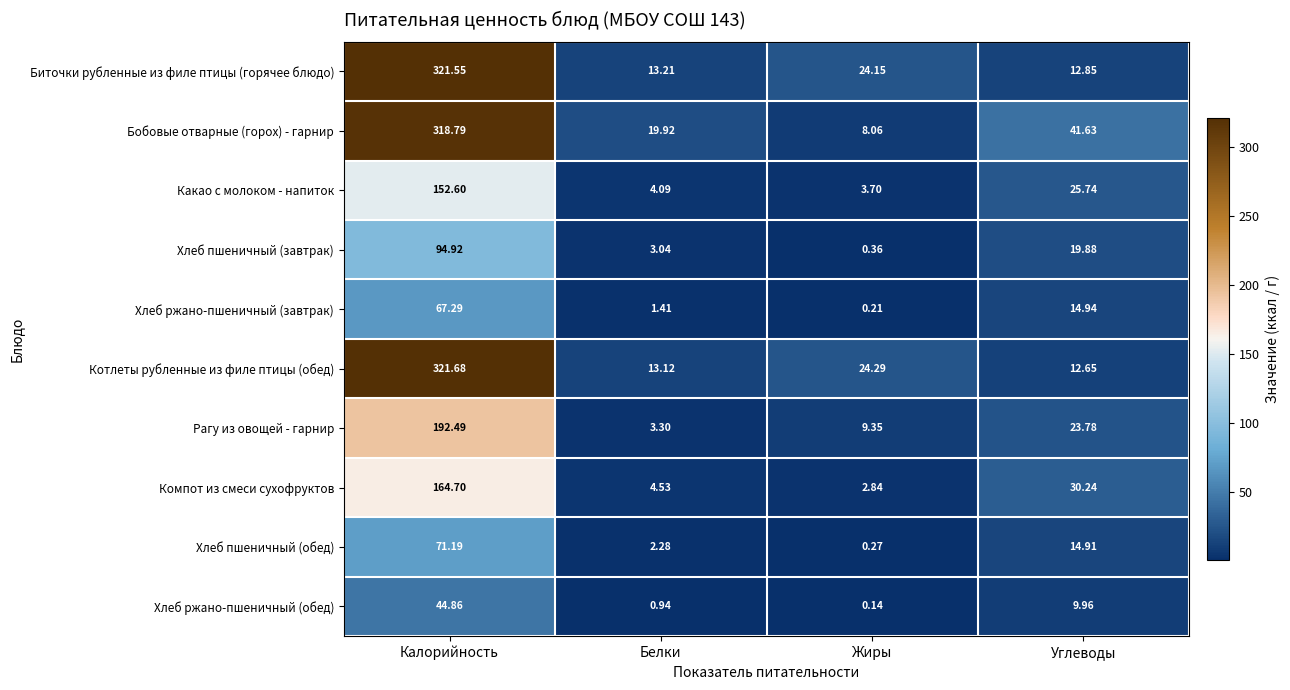

At which label does Бобовые отварные (горох) - гарнир first exceed 41?

Калорийность